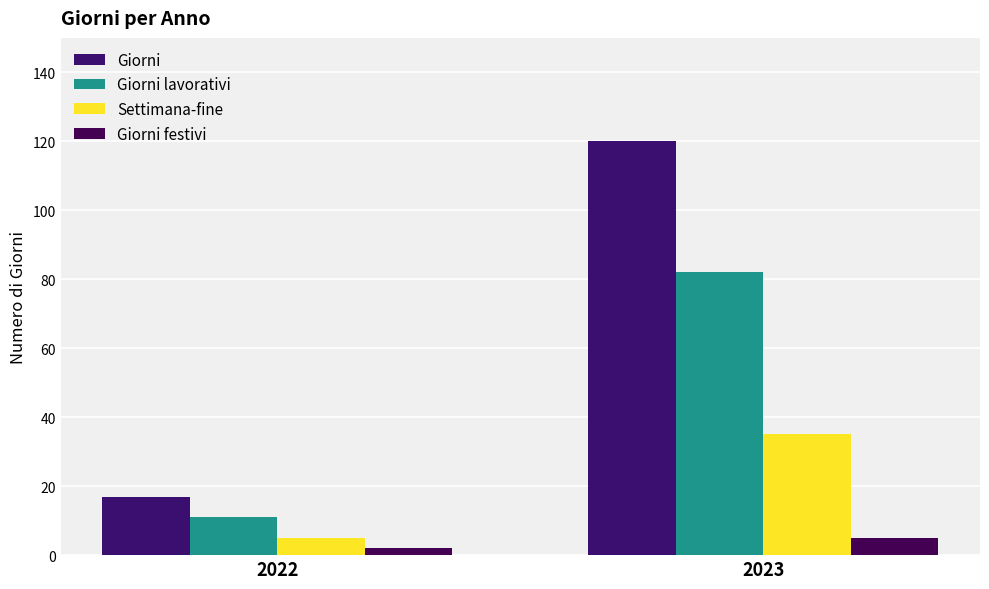

Is the value of Giorni at 2023 greater than the value of Giorni lavorativi at 2023?

Yes